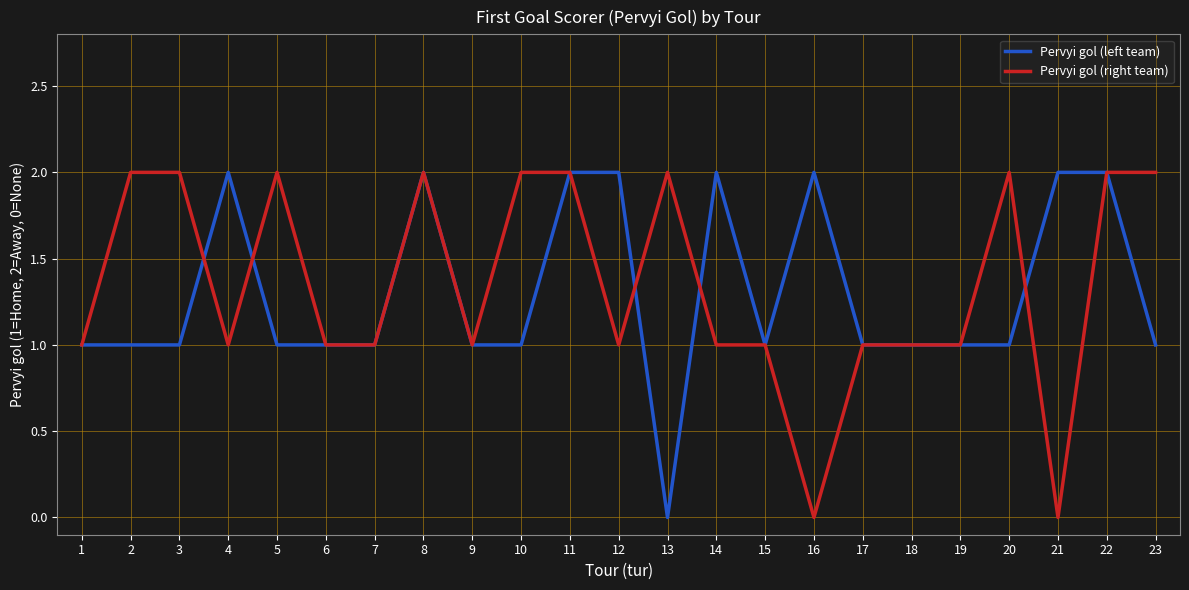

Between 5 and 6, which series saw the biggest shift?

Pervyi gol (right team)